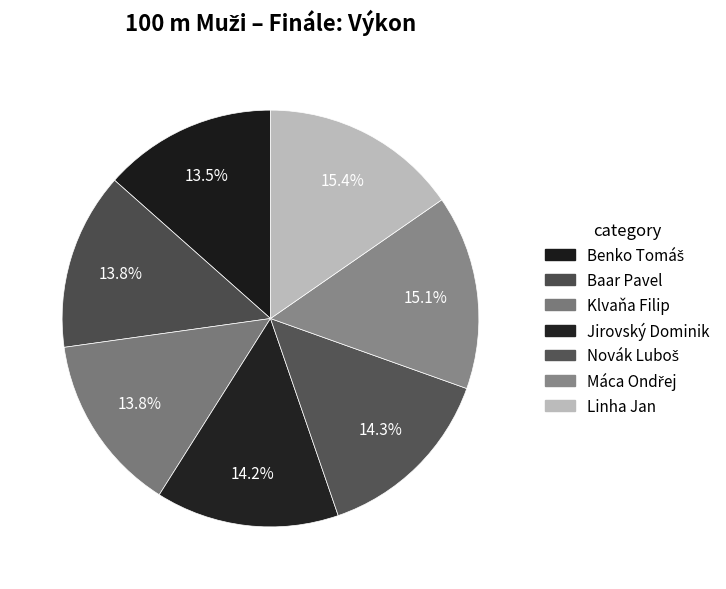

Is it true that Benko Tomáš is 27% of the pie?

False